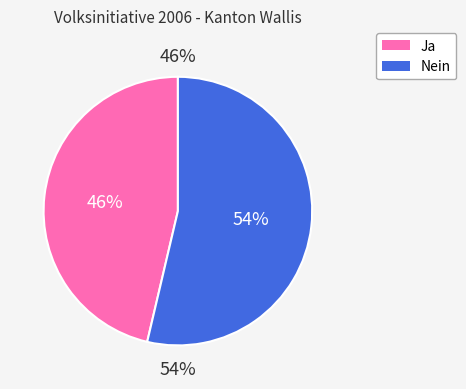

Approximately how many times larger is the value at Nein compared to Ja?

1.2